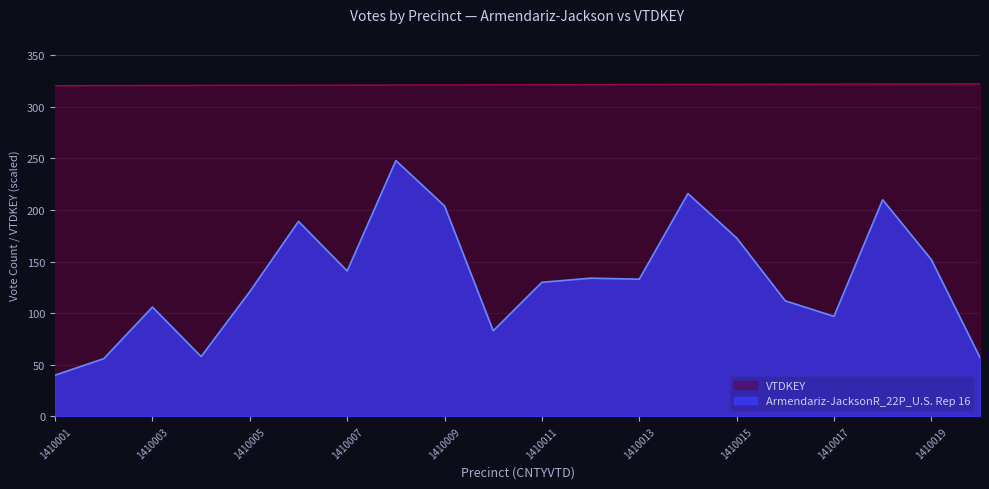

What is the difference between the VTDKEY values at 1410005 and 1410014?

0.9